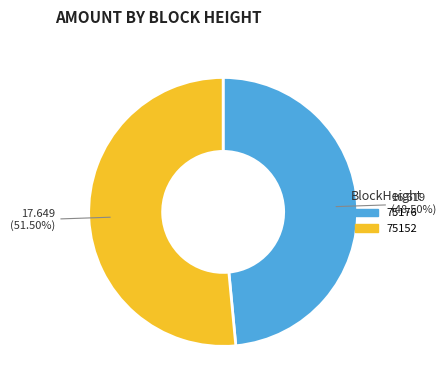

Is 75152 the majority of the pie?

Yes